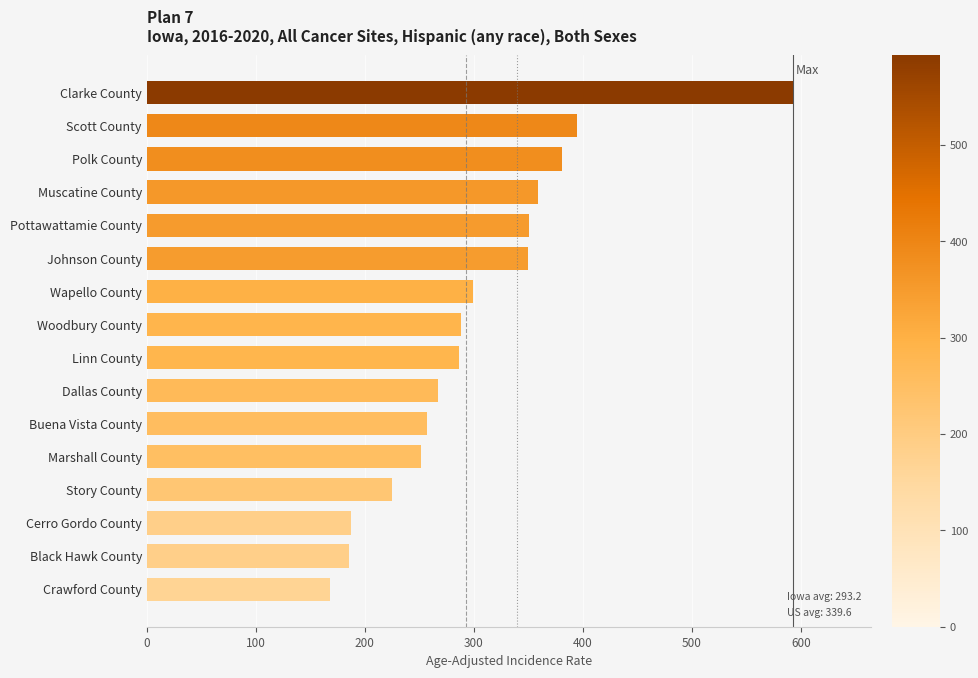

The value at Cerro Gordo County is 187.1. True or false?

True